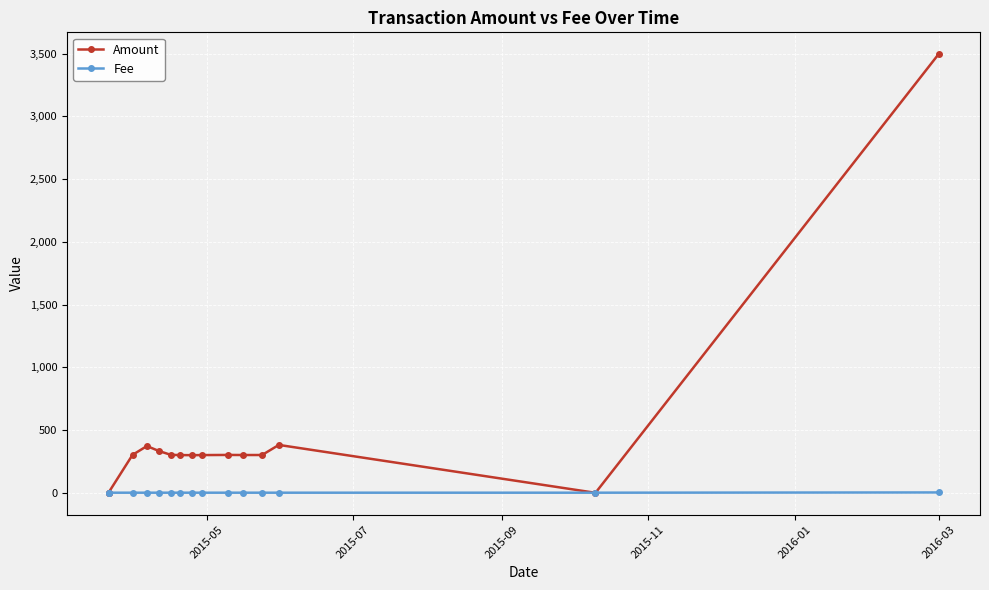

What is the value of the Fee point at the 12th from the left?

1.0